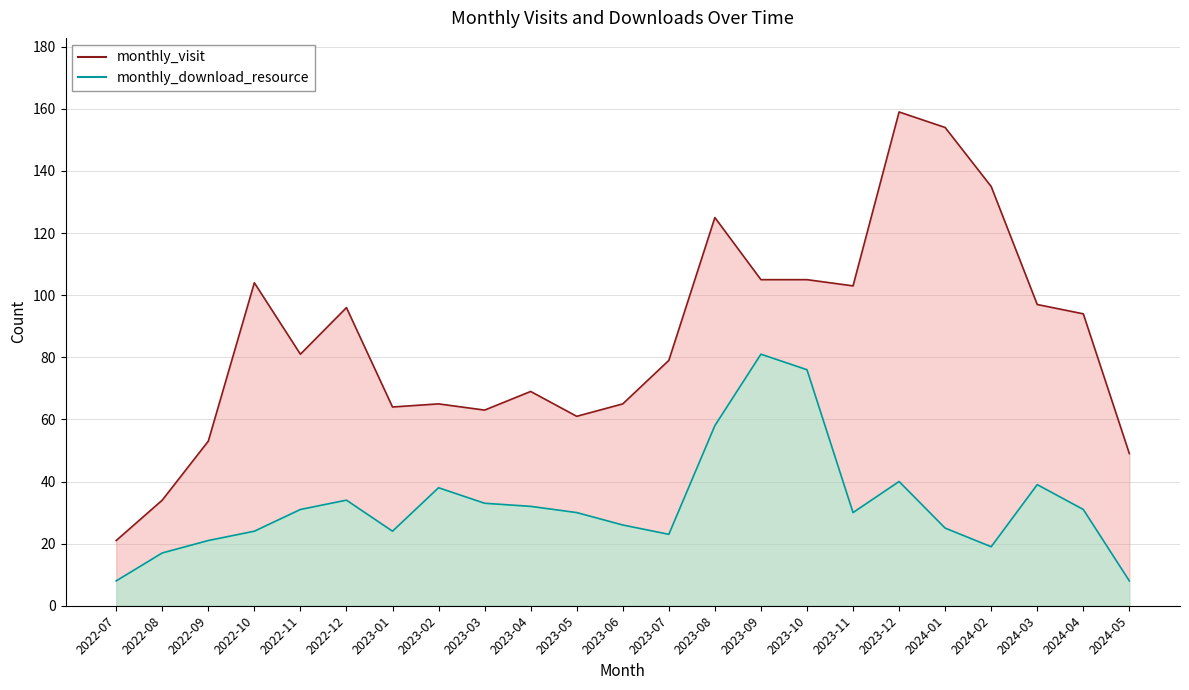

At how many categories does at least one series exceed 85?

11